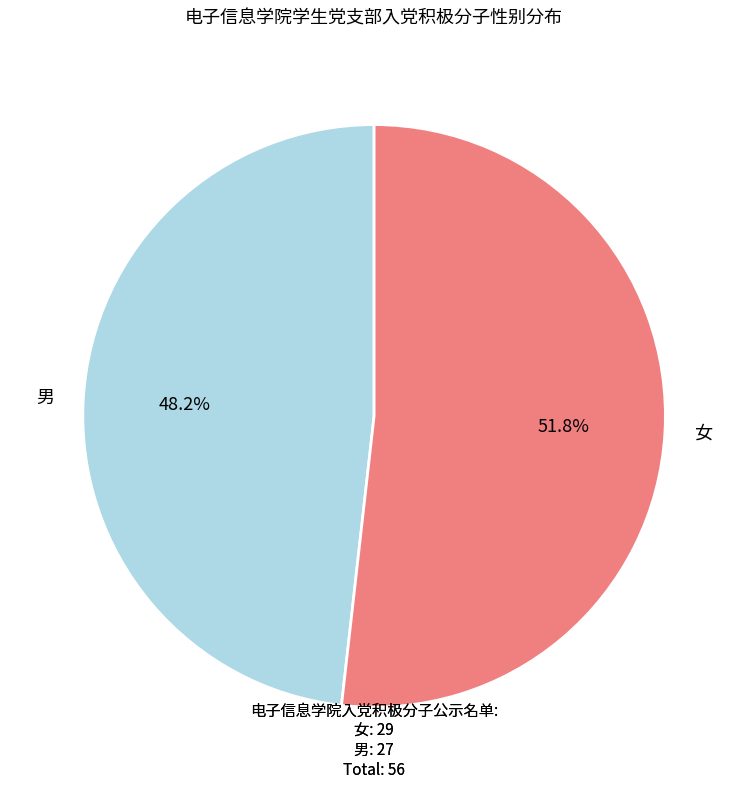

Which slice is the largest?

女